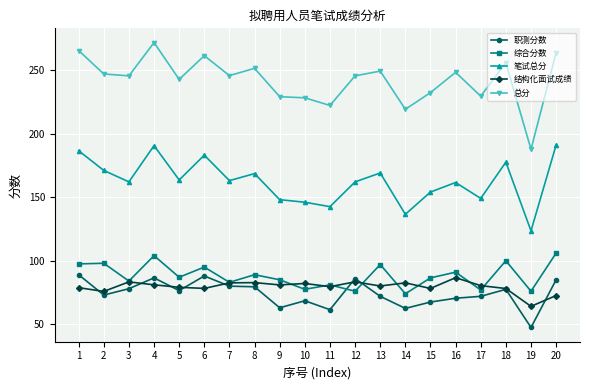

What is the spread (max minus min) of values at 13?

177.1